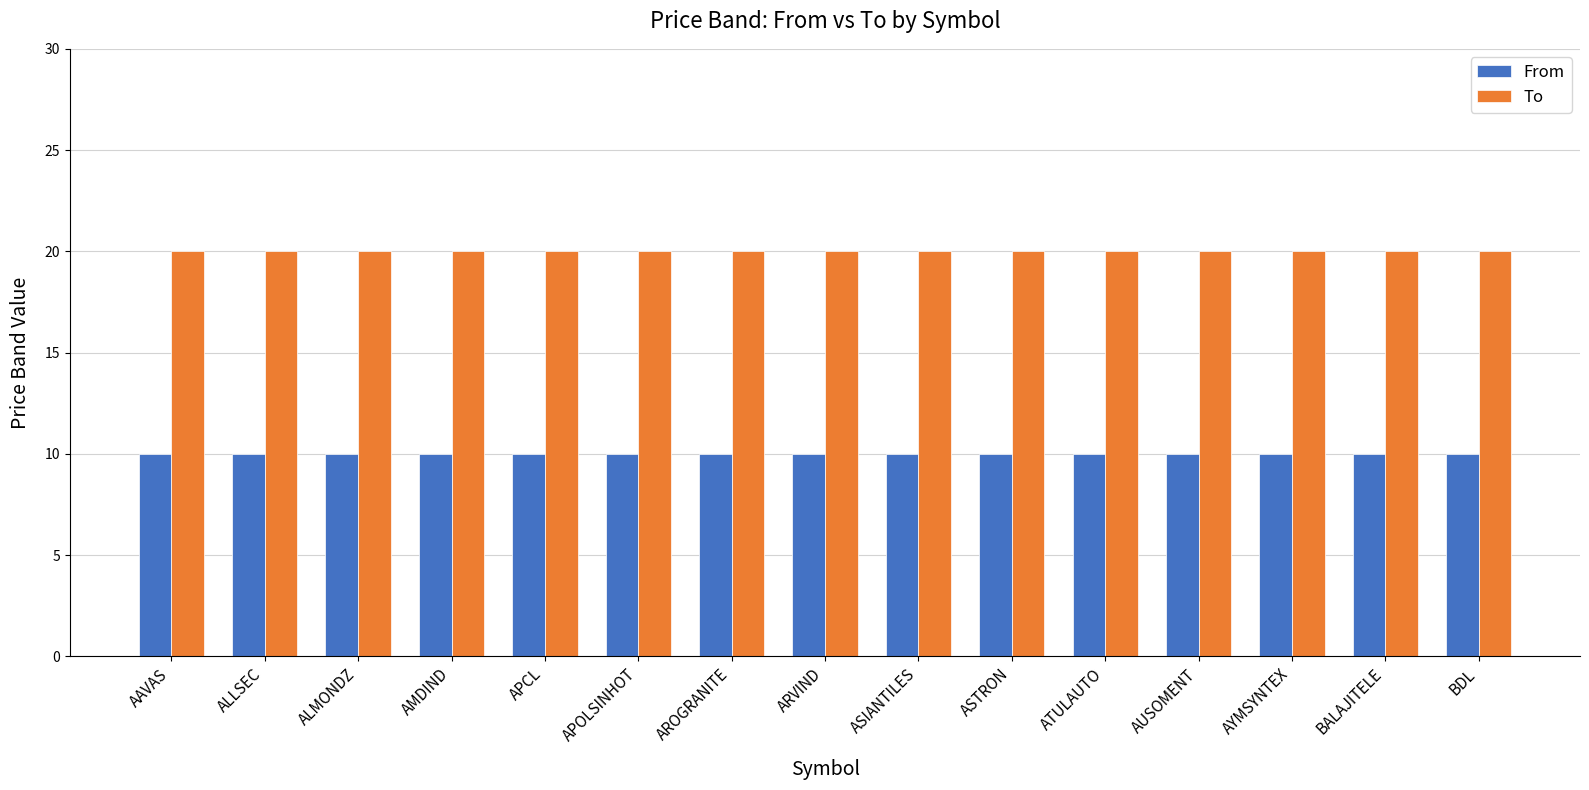

At how many categories does at least one series exceed 14?

15